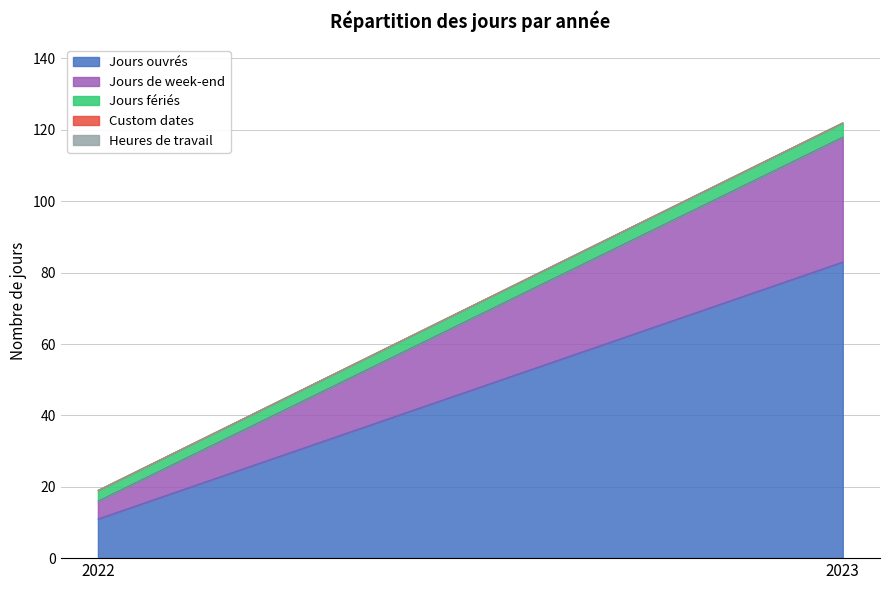

Between 2022 and 2023, which series saw the biggest shift?

Jours ouvrés